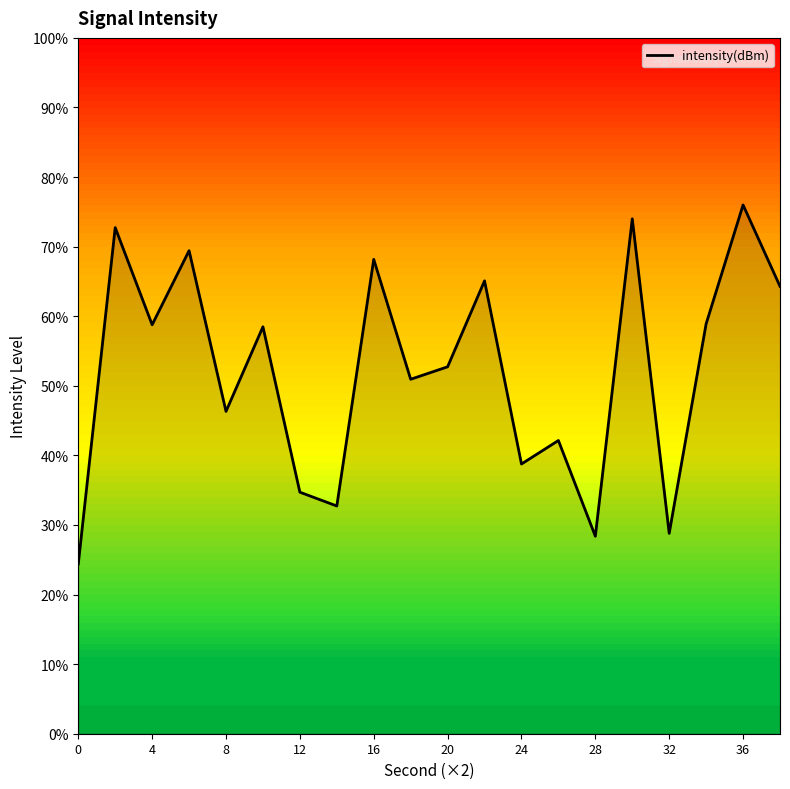

What is the difference between the maximum and minimum values?

51.6